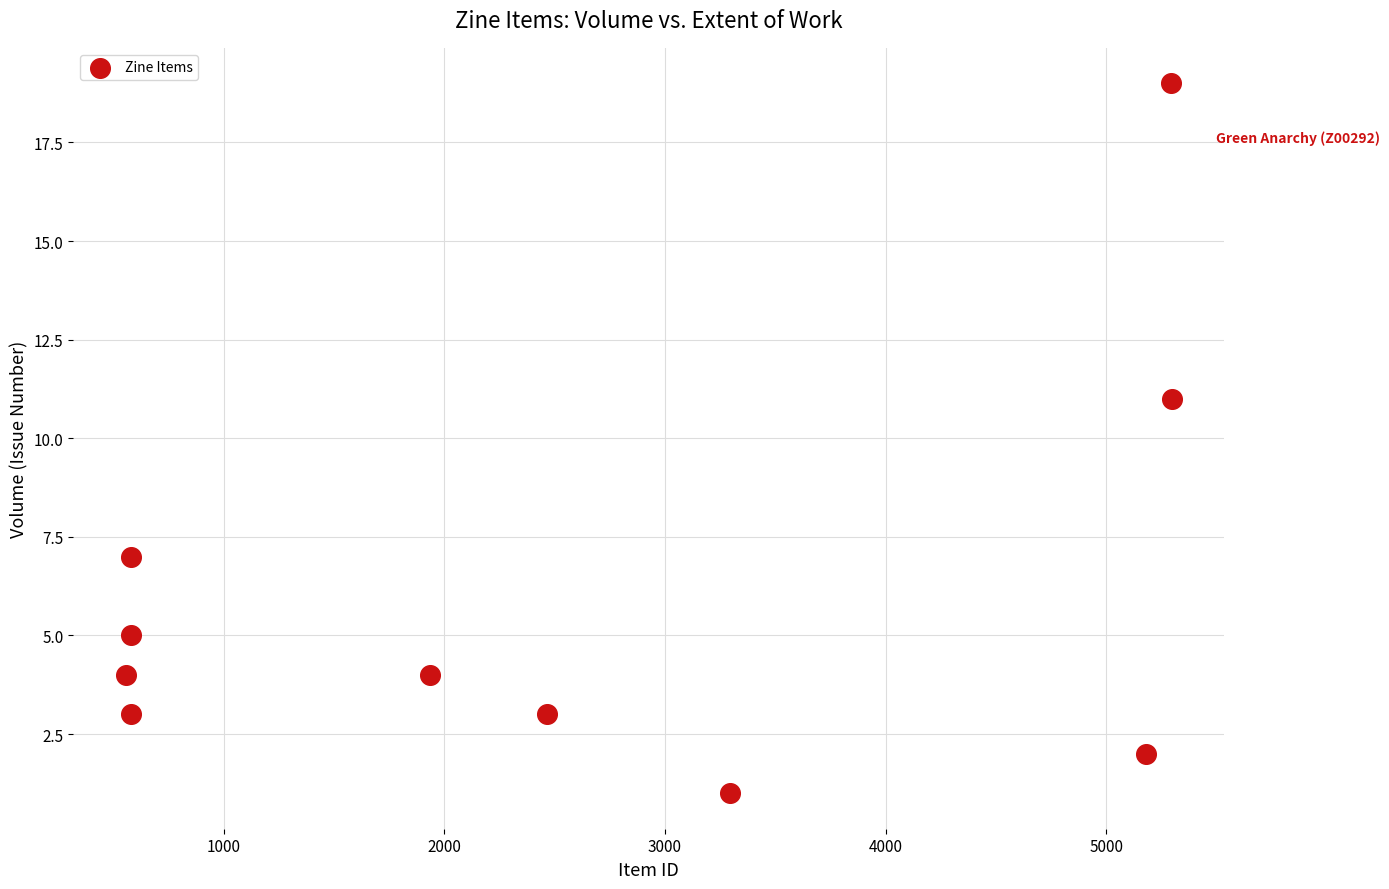

What Y value in the scatter plot is closest to 10?

11